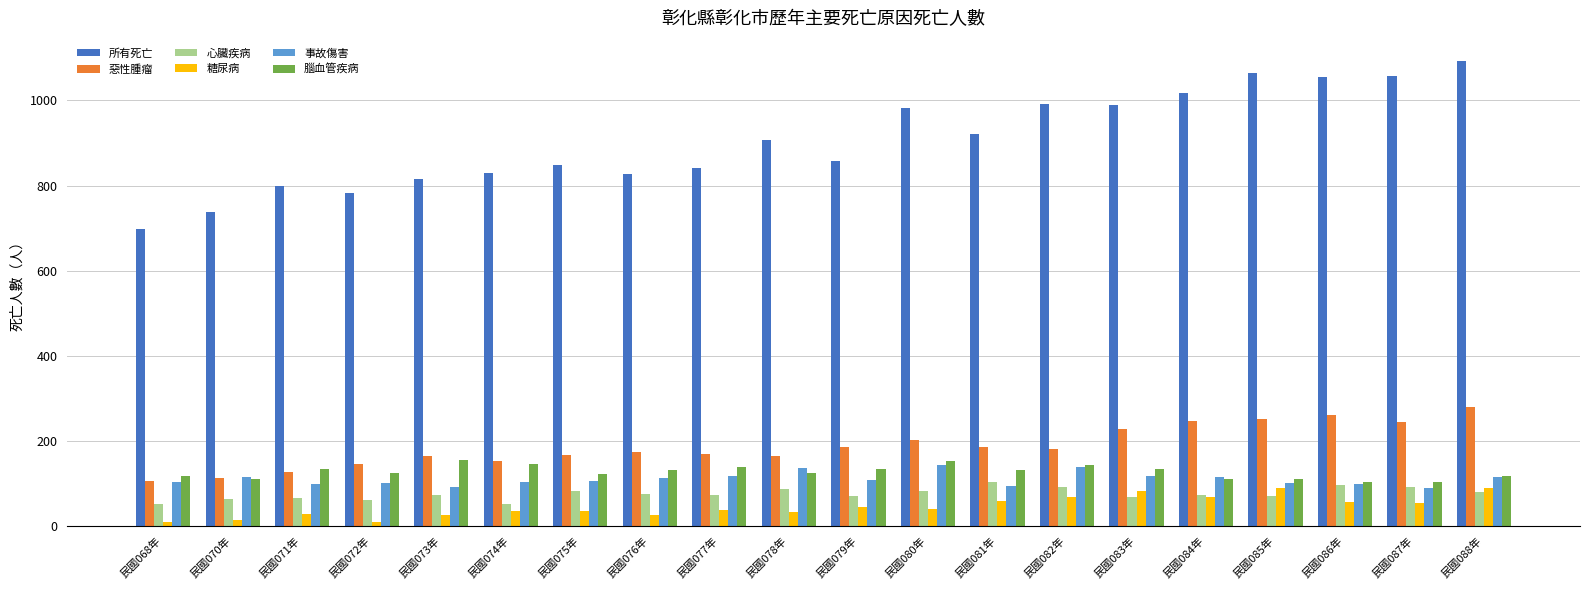

Read the 事故傷害 value at 民國076年.

113